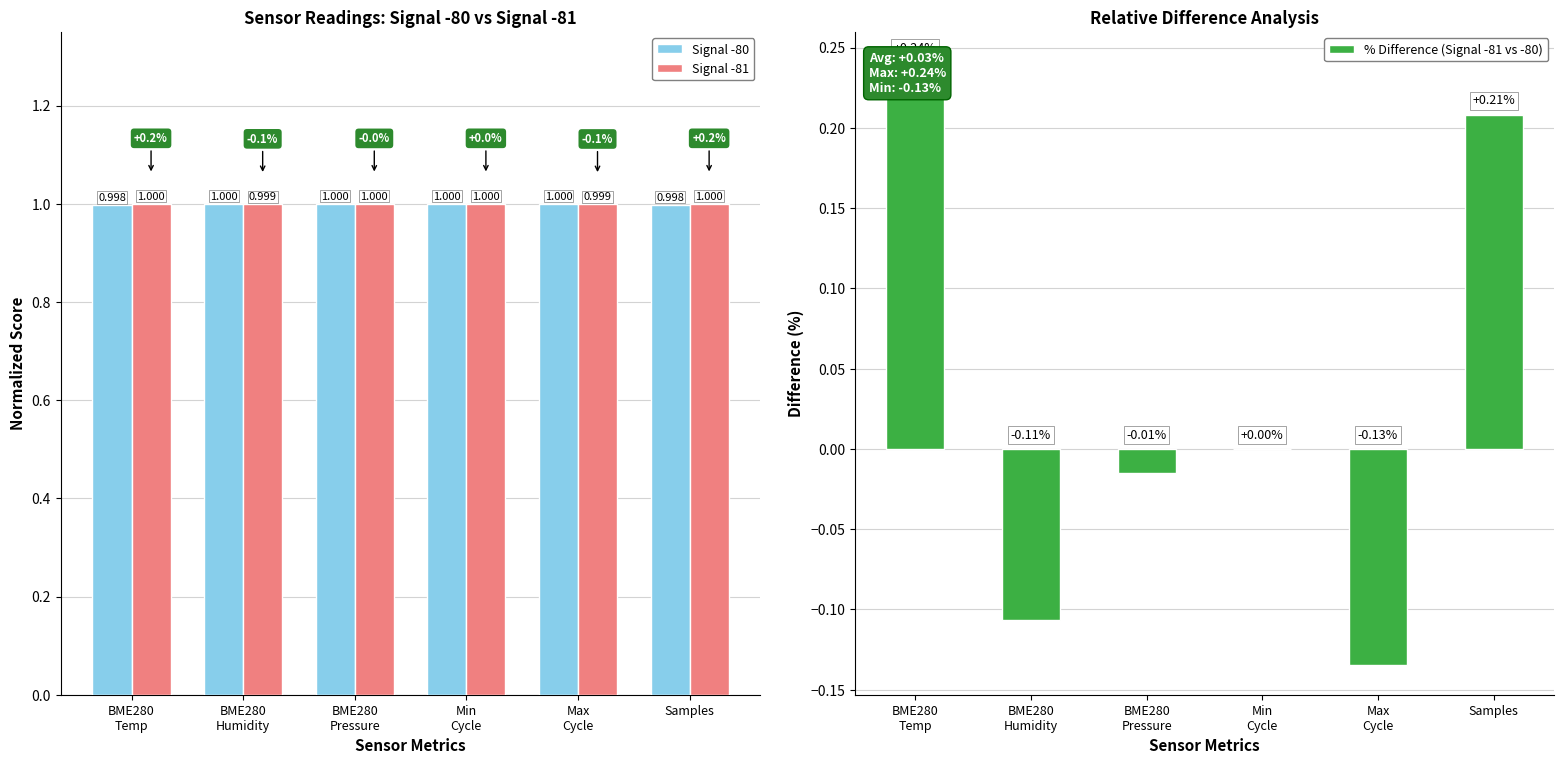

At which category is the sum across all series the highest?

BME280
Temp